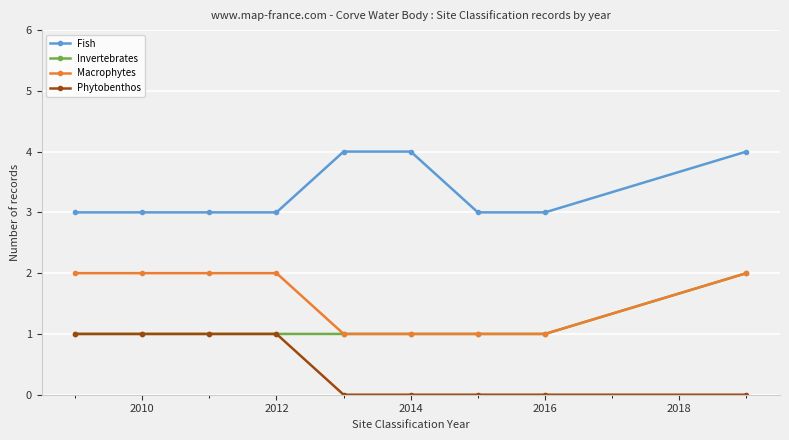

How many lines are shown in the chart?

4